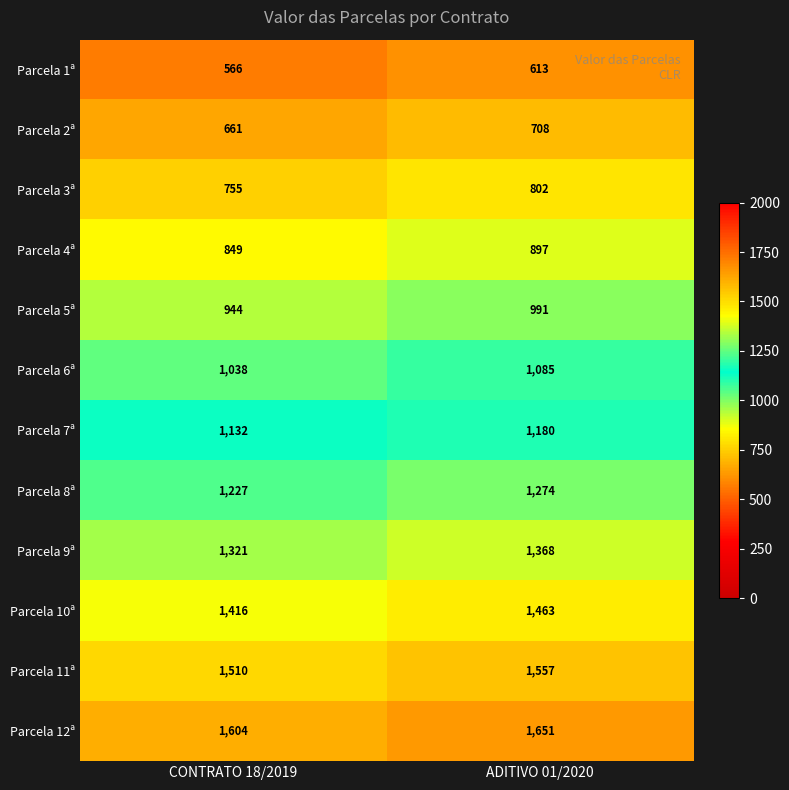

At which category is the sum across all series the highest?

ADITIVO 01/2020